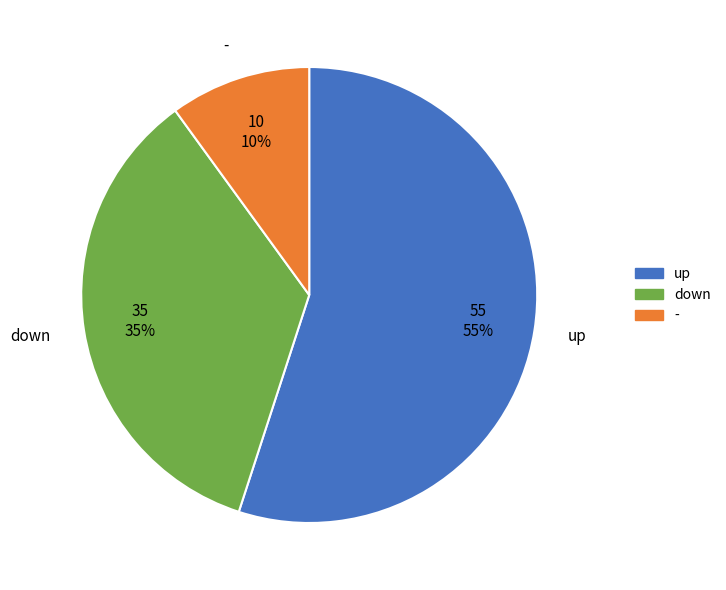

To the nearest percent, what is the difference between the down and up slice percentages?

20%